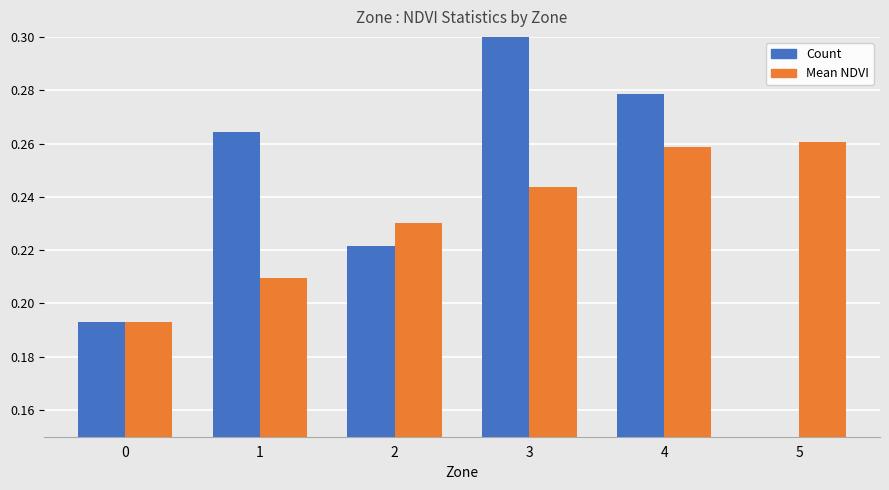

Are the bars grouped side by side (vs. stacked)?

Yes